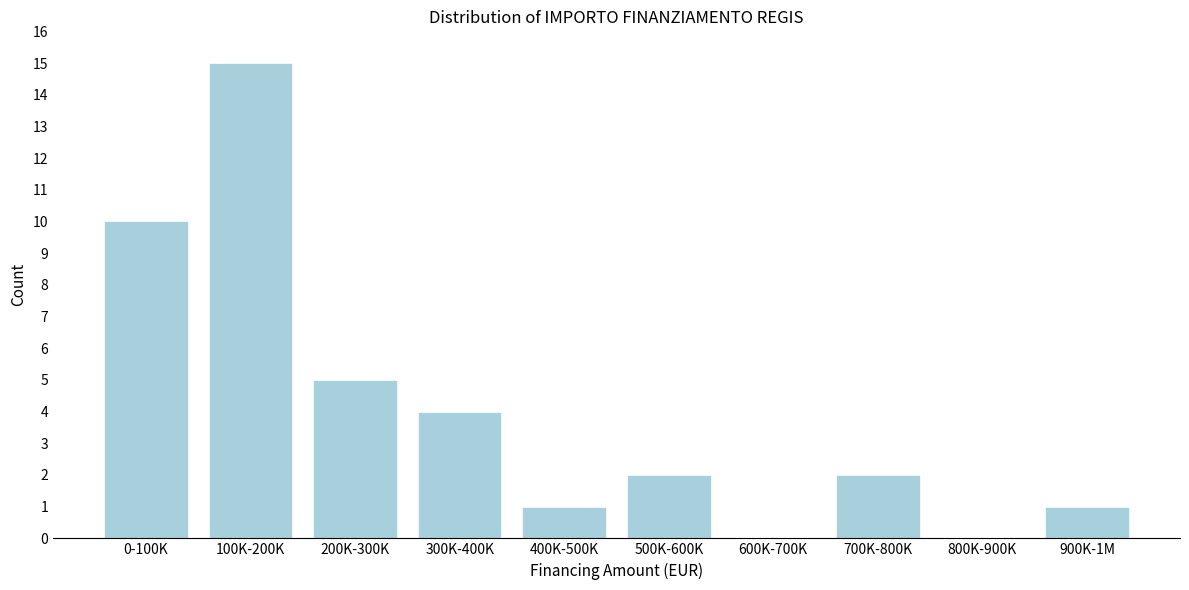

Reading left to right, what are all the values shown in this chart?

0-100K=10	100K-200K=15	200K-300K=5	300K-400K=4	400K-500K=1	500K-600K=2	600K-700K=0	700K-800K=2	800K-900K=0	900K-1M=1